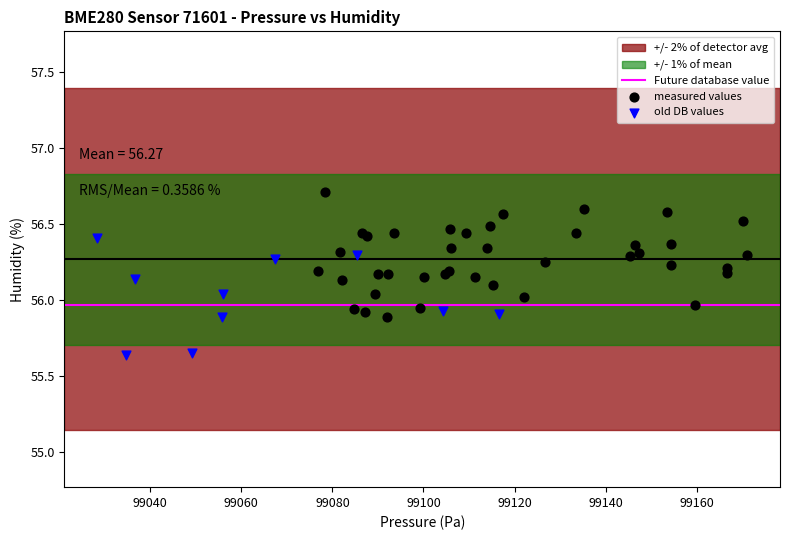

Which series has the largest Y range (max minus min)?

measured values